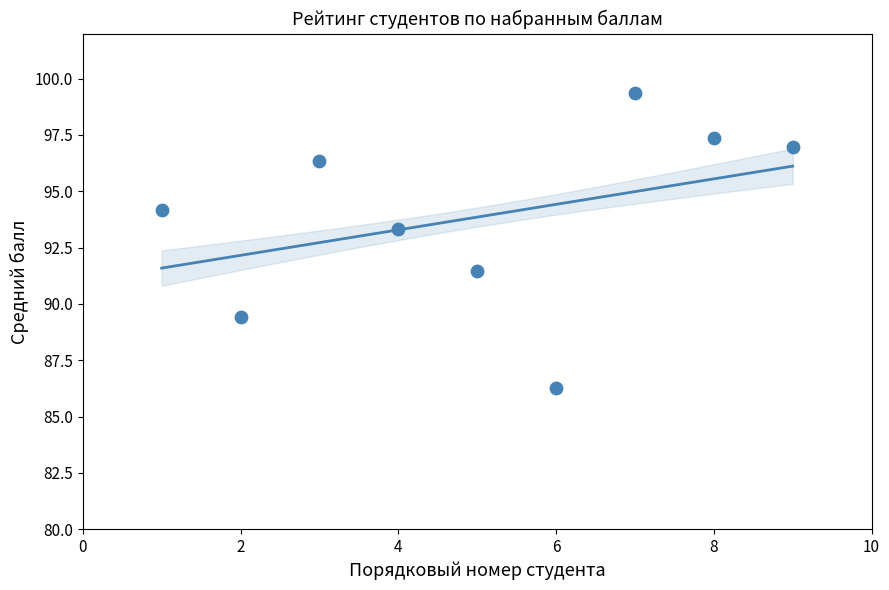

What is the range of Y values (max minus min)?

13.1